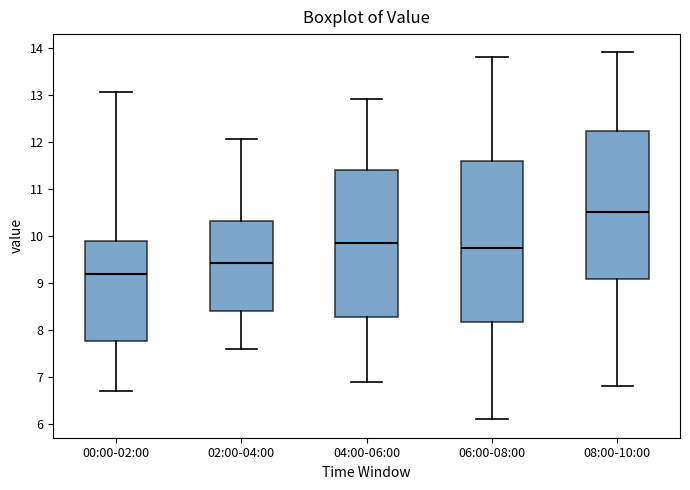

Reading left to right, read every box against the y-axis: the position of its median line, the range the box covers, and the ends of its whiskers. The values are not printed on the chart, so give them approximately, as read against the axis.

00:00-02:00: median 9.2, box 7.8 to 9.9, whiskers 6.7 to 13.1
02:00-04:00: median 9.4, box 8.4 to 10.3, whiskers 7.6 to 12.1
04:00-06:00: median 9.9, box 8.3 to 11.4, whiskers 6.9 to 12.9
06:00-08:00: median 9.8, box 8.2 to 11.6, whiskers 6.1 to 13.8
08:00-10:00: median 10.5, box 9.1 to 12.2, whiskers 6.8 to 13.9